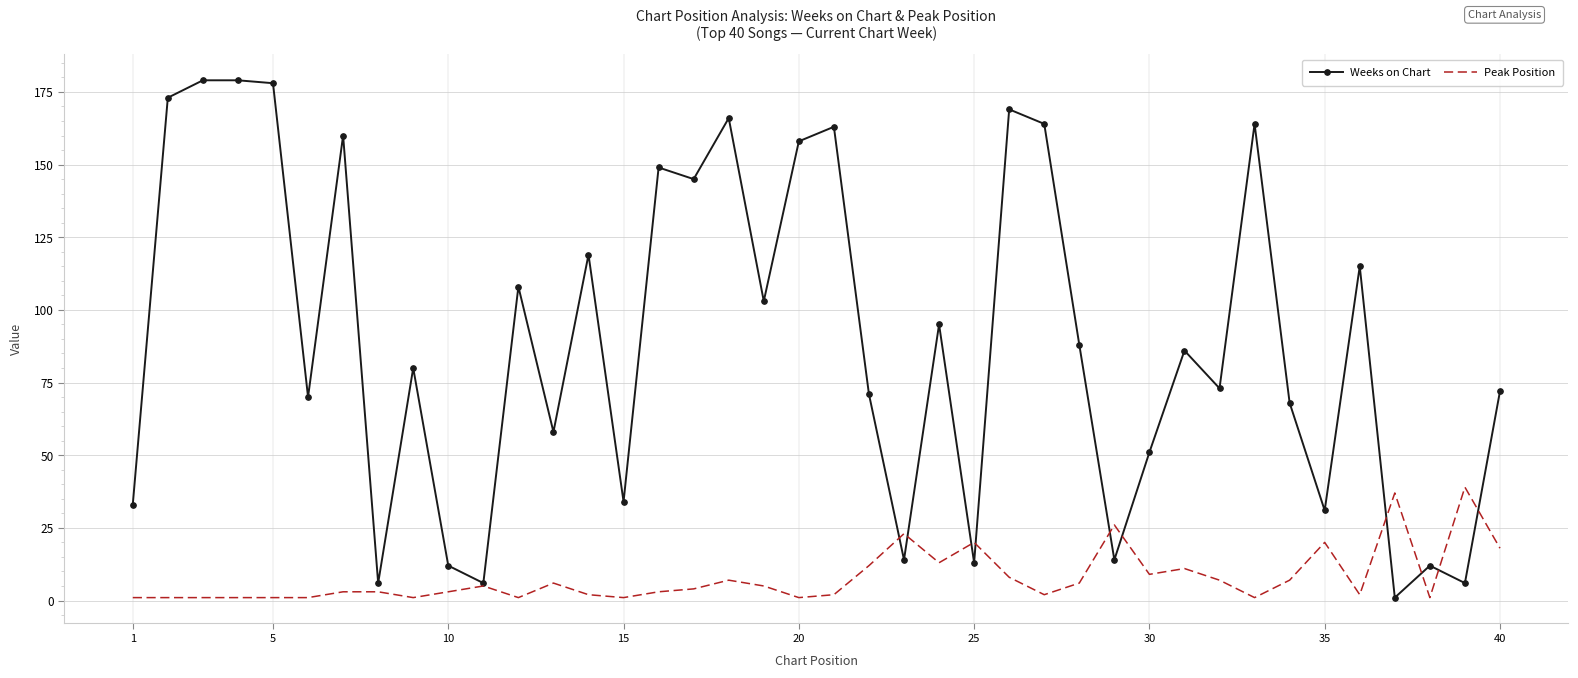

Which series has the largest total across all categories?

Weeks on Chart